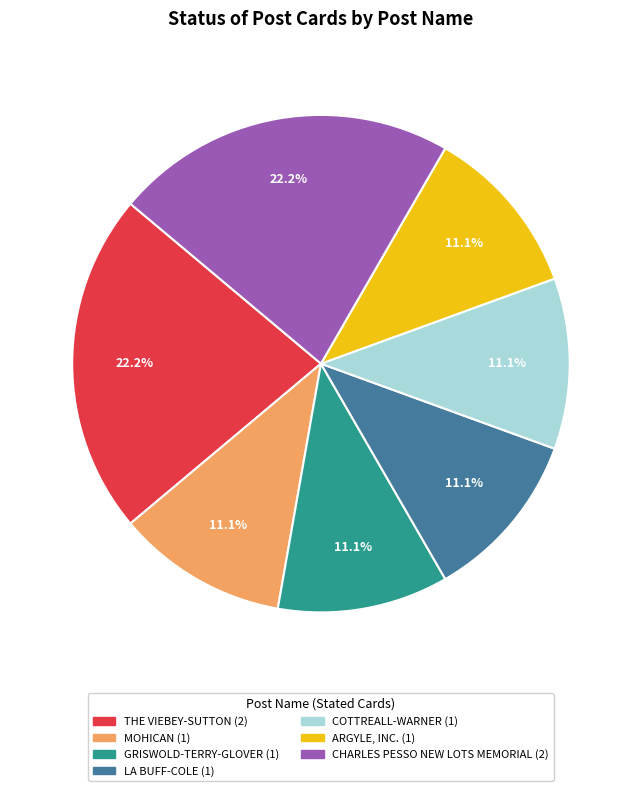

To the nearest percent, what percentage of the pie is CHARLES PESSO NEW LOTS MEMORIAL?

22%